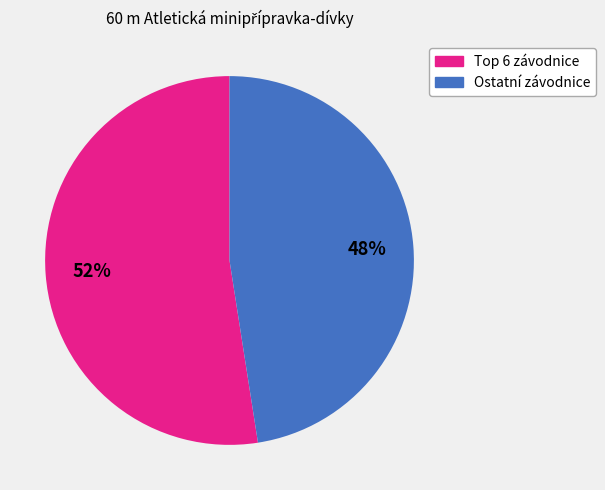

Is there any slice that represents more than half of the pie?

Yes